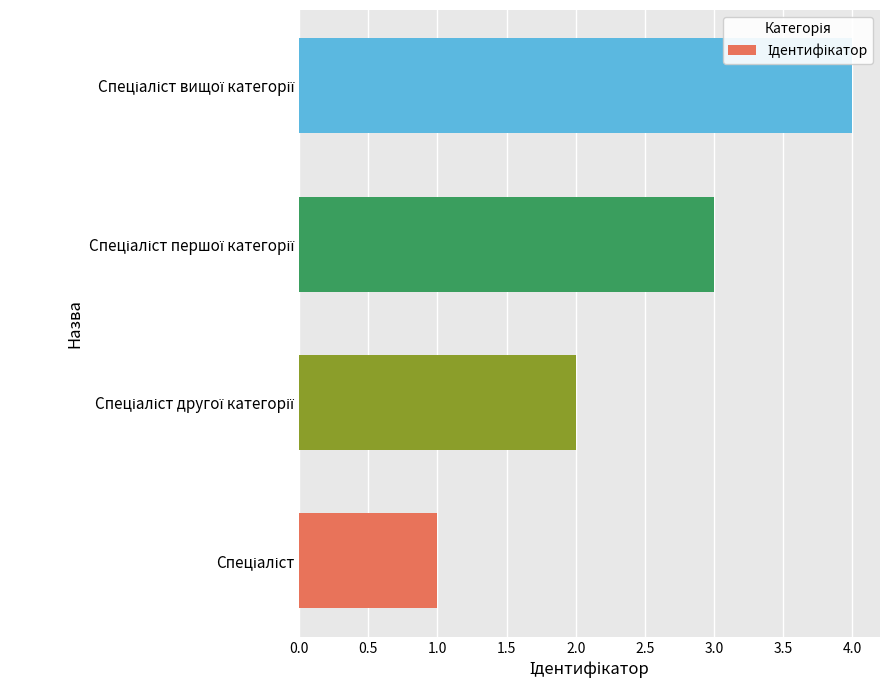

What is the sum of all values?

10